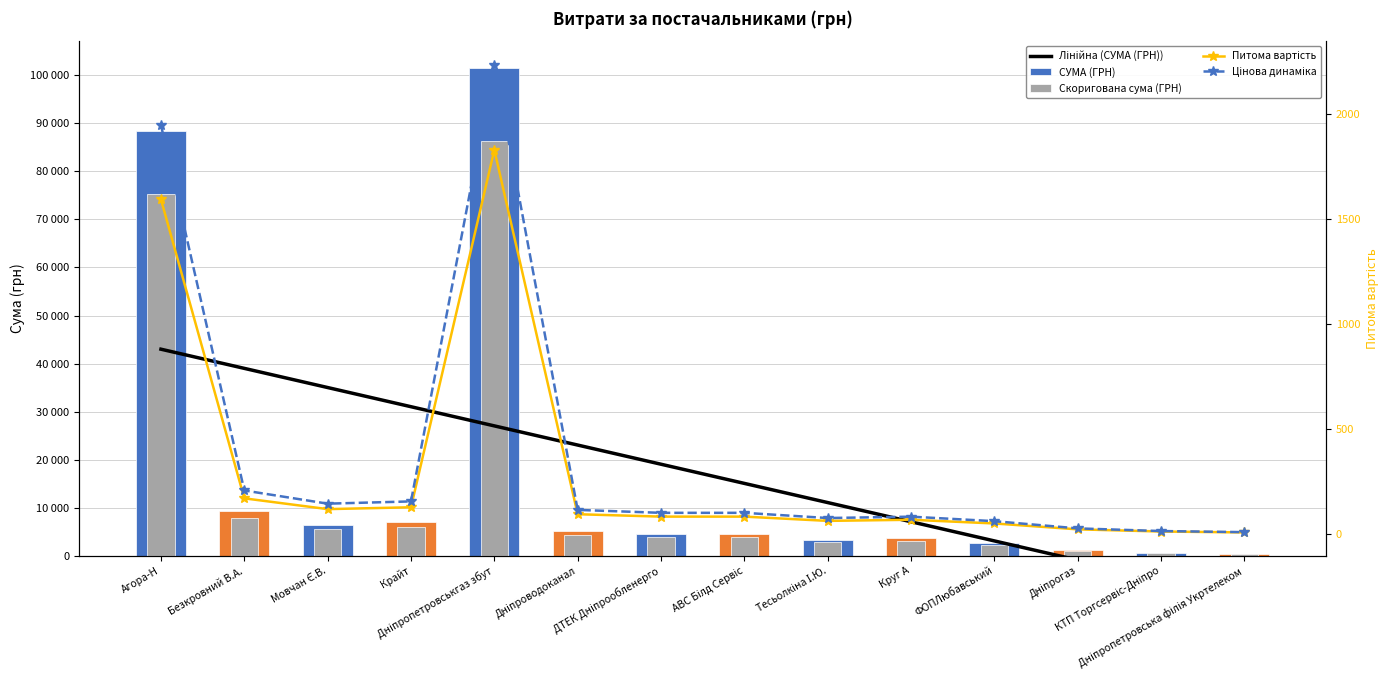

Rank the categories by value from highest to lowest.

Дніпропетровськгаз збут, Агора-Н, Безкровний В.А., Крайт, Мовчан Є.В., Дніпроводоканал, ДТЕК Дніпрообленерго, АВС Білд Сервіс, Круг А, Тесьолкіна І.Ю., ФОПЛюбавський, Дніпрогаз, КТП Торгсервіс-Дніпро, Дніпропетровська філія Укртелеком